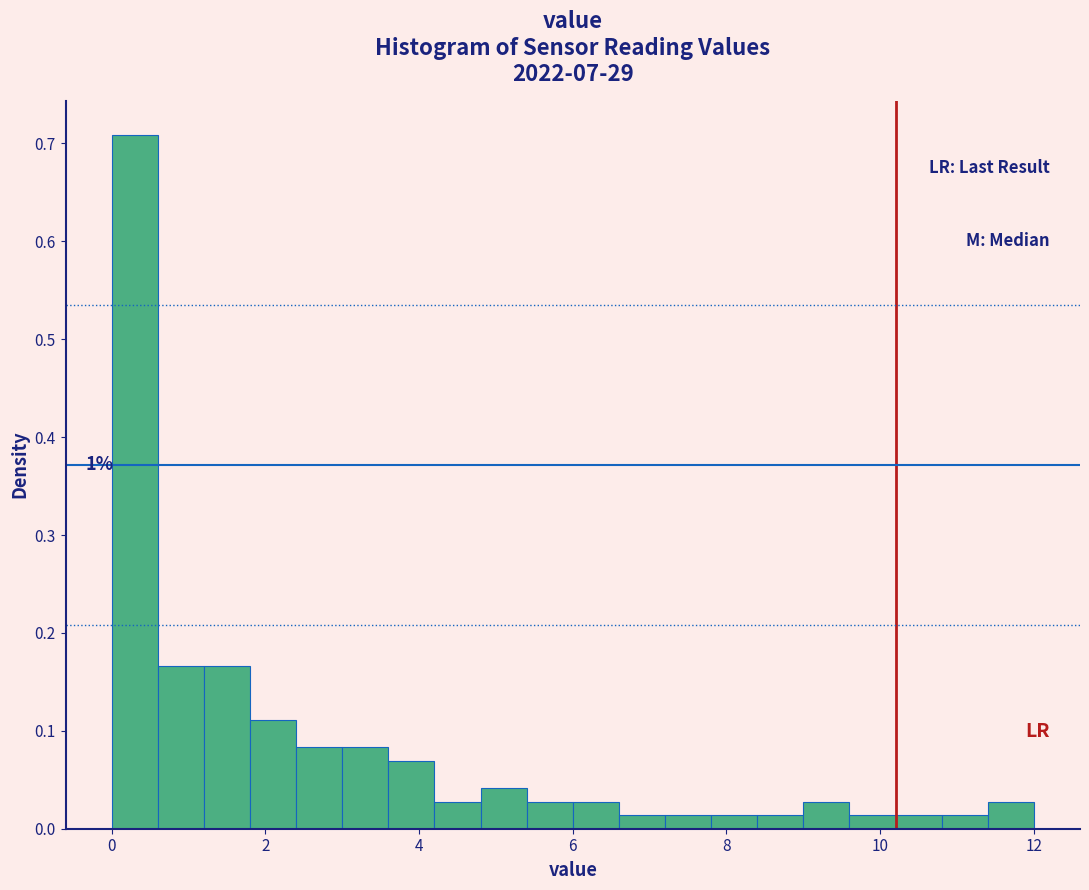

Around what value on the x-axis is the tallest bar? Give the approximate position of its centre, as read against the axis.

0.4